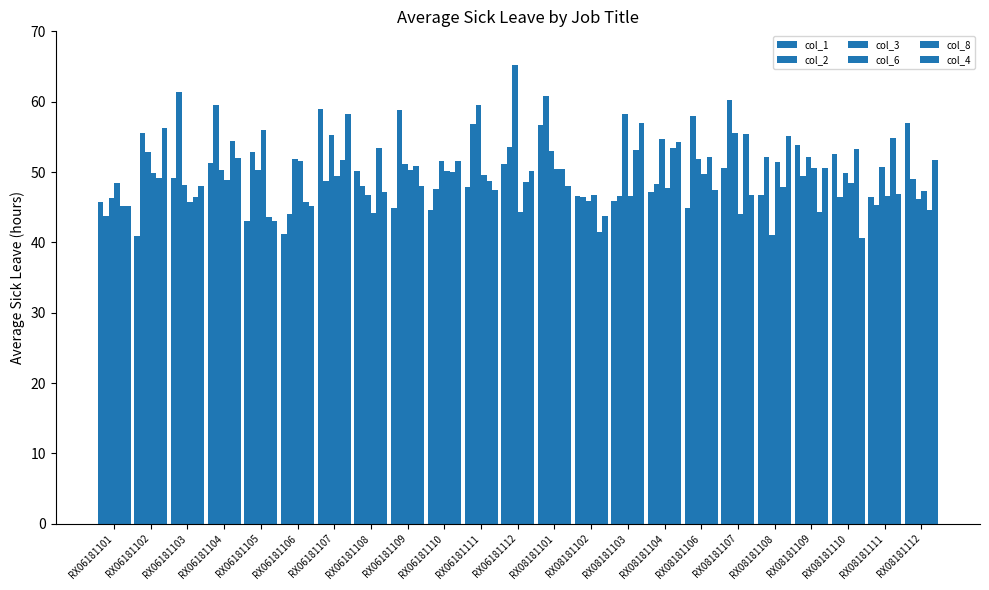

What is the minimum value shown in the chart?

40.6